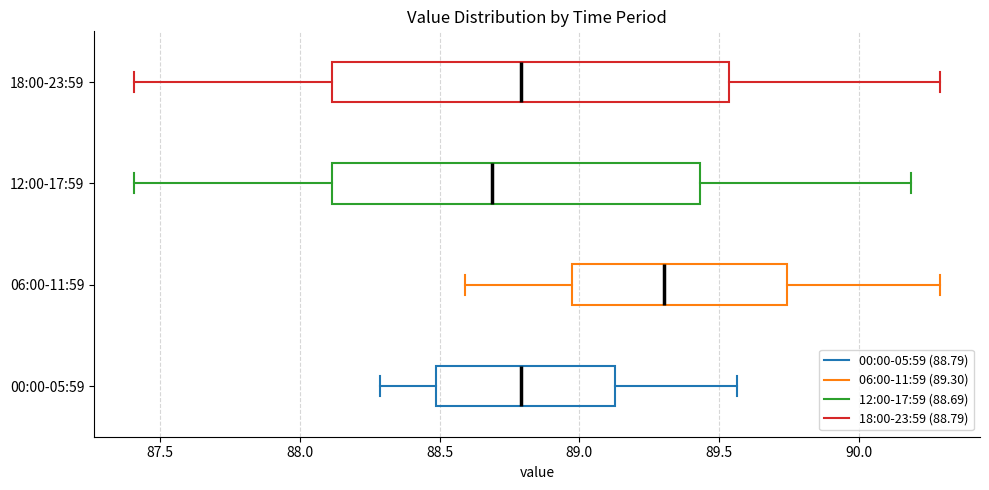

Which box has the furthest to the left median line?

12:00-17:59